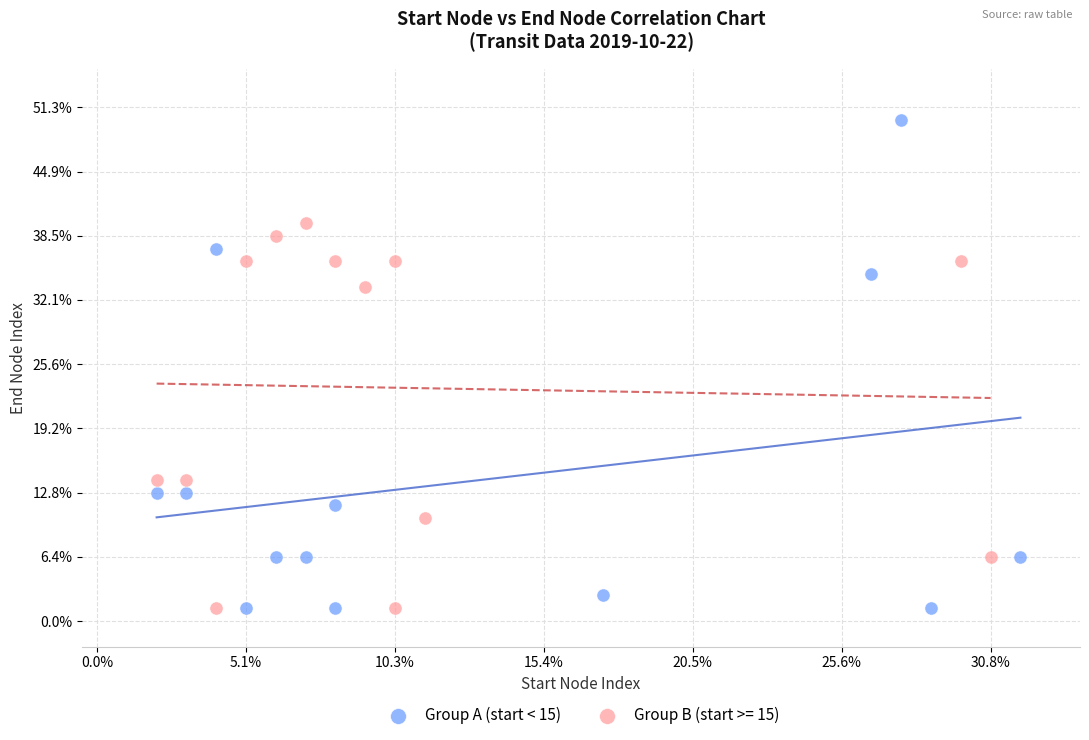

What are all the series names shown in the legend?

Group A (start < 15), Group B (start >= 15)